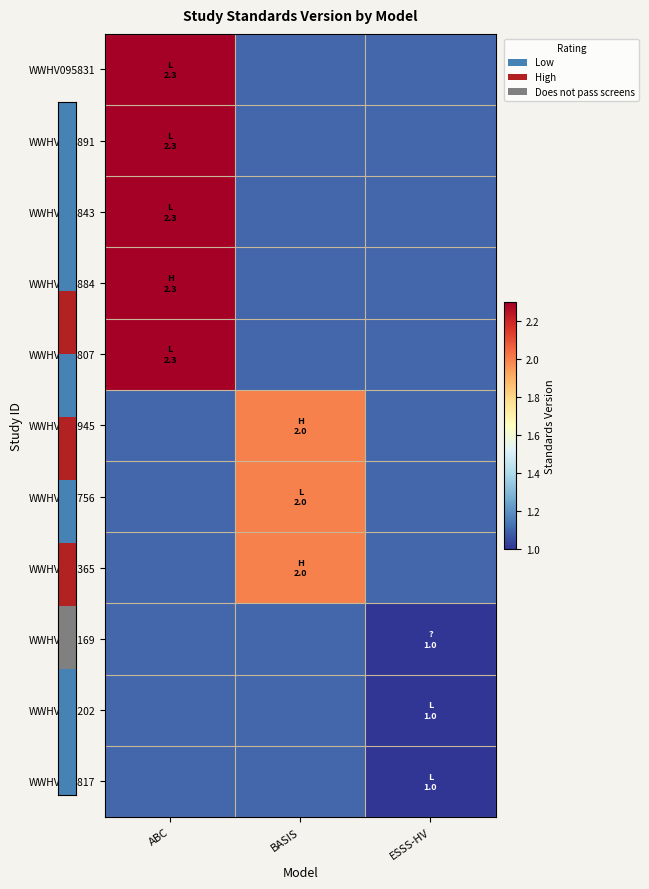

How many series are shown in this chart?

11